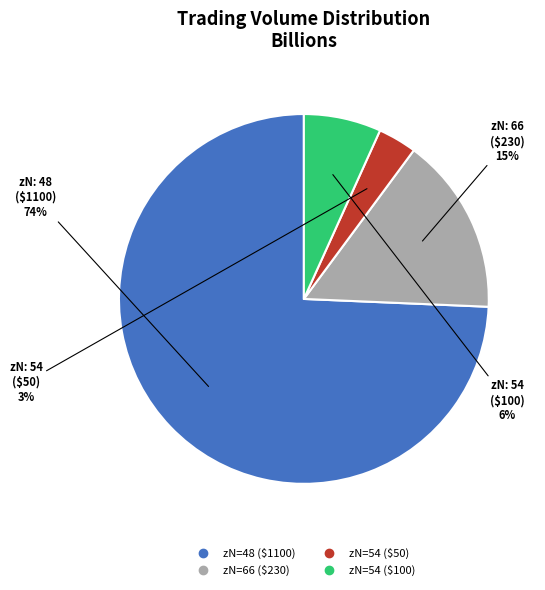

The 48 slice represents 85% of the pie. True or false?

False